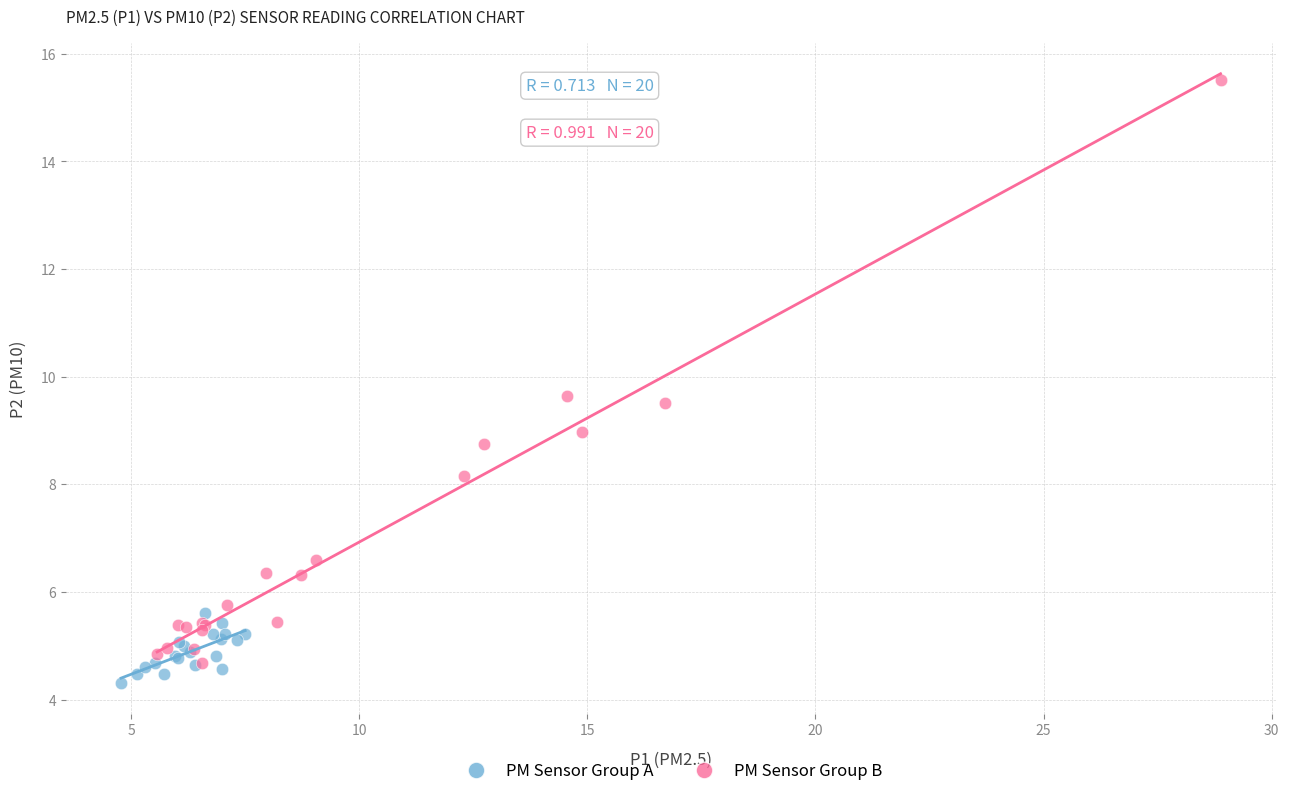

Which series reaches the maximum Y coordinate?

PM Sensor Group B